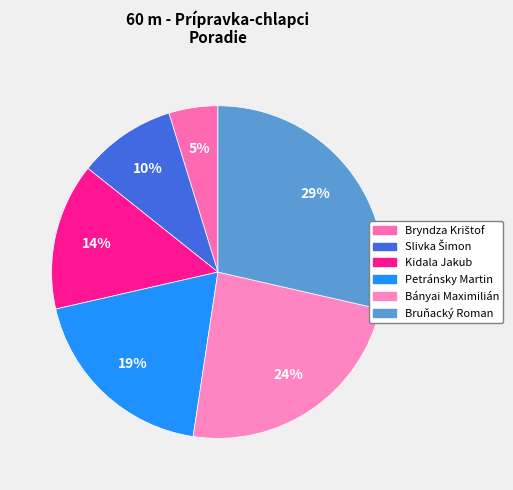

Do Kidala Jakub and Bányai Maximilián together represent more than half of the pie?

No